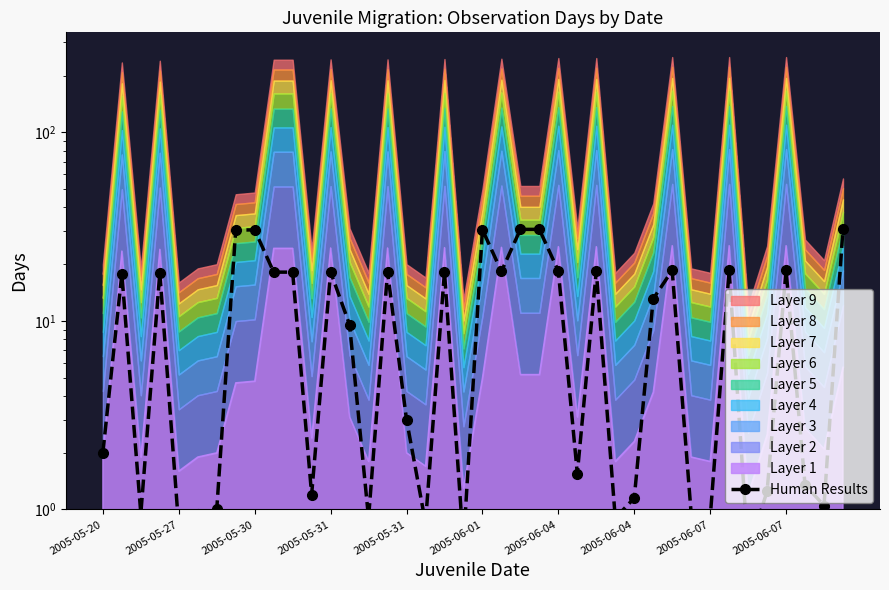

Does the chart display data point markers on the line(s)?

Yes